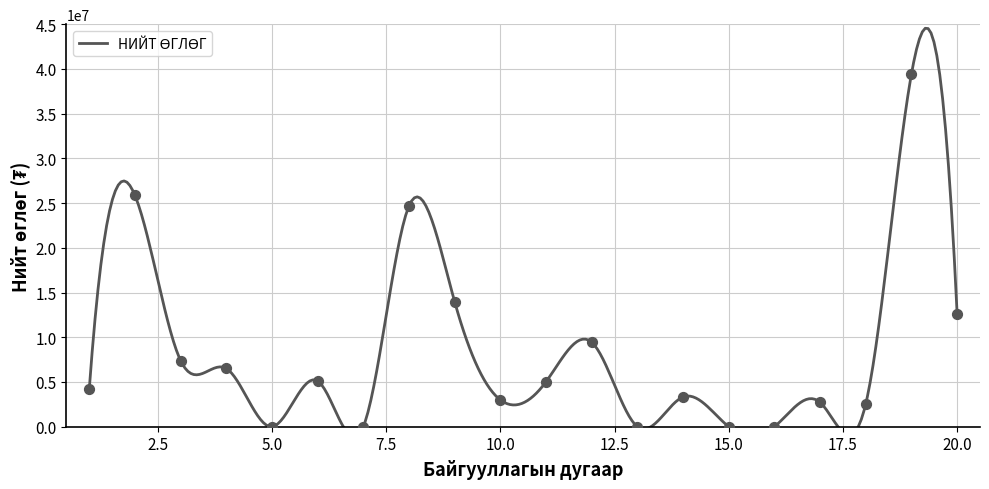

What is the ratio of the value at 18 to the value at 1?

0.6